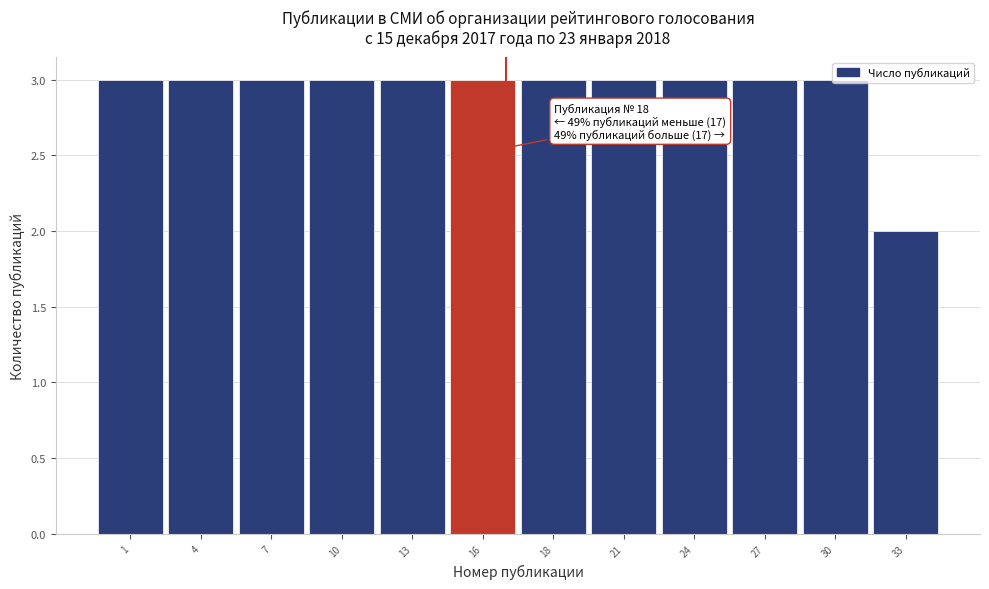

What is the sum of the values at 18 and 30?

6